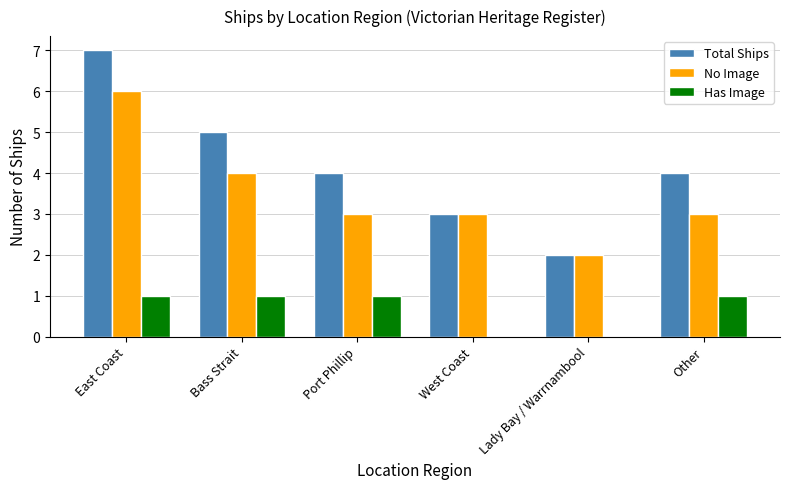

How many distinct data groups are displayed?

3